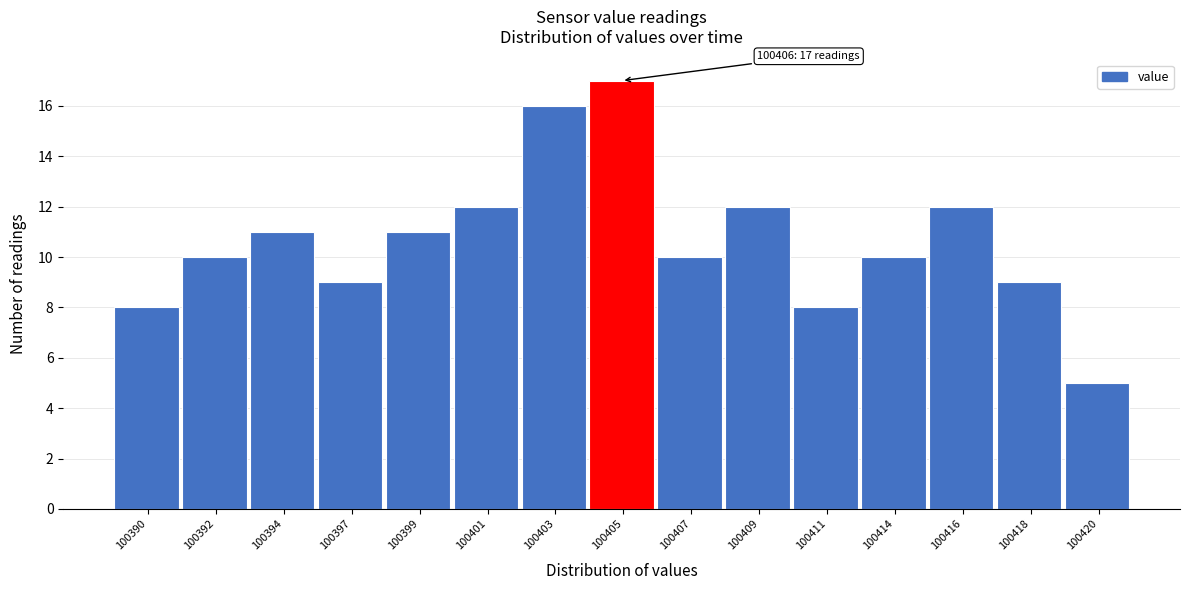

Reading right to left, what are all the values shown in this chart?

5	9	12	10	8	12	10	17	16	12	11	9	11	10	8